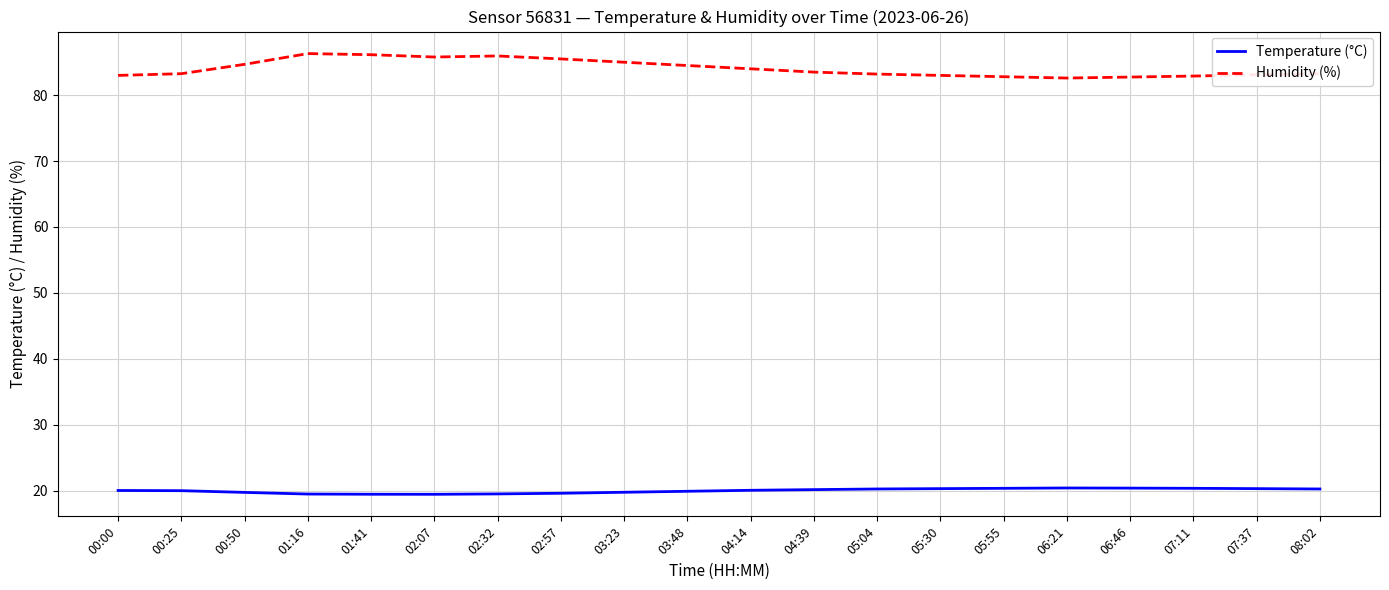

True or false: Temperature (°C) and Humidity (%) cross at least once.

False